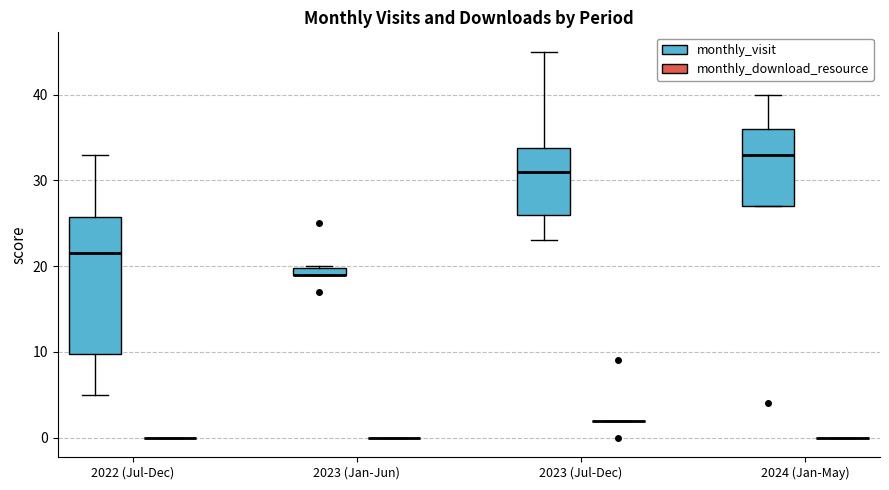

Which box is the tallest, from its lower edge to its upper edge?

2022 (Jul-Dec) (monthly_visit)